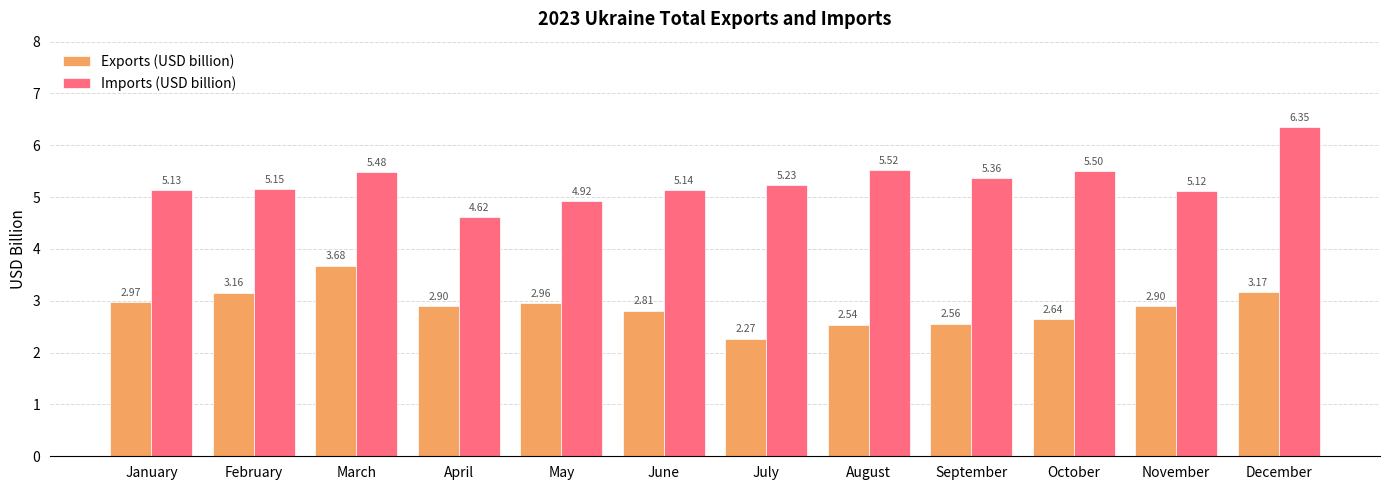

At which category does the chart reach its peak across all series?

December